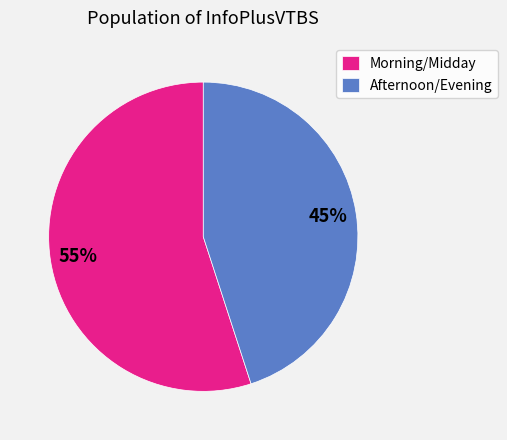

Which has a higher value, Afternoon/Evening or Morning/Midday?

Morning/Midday